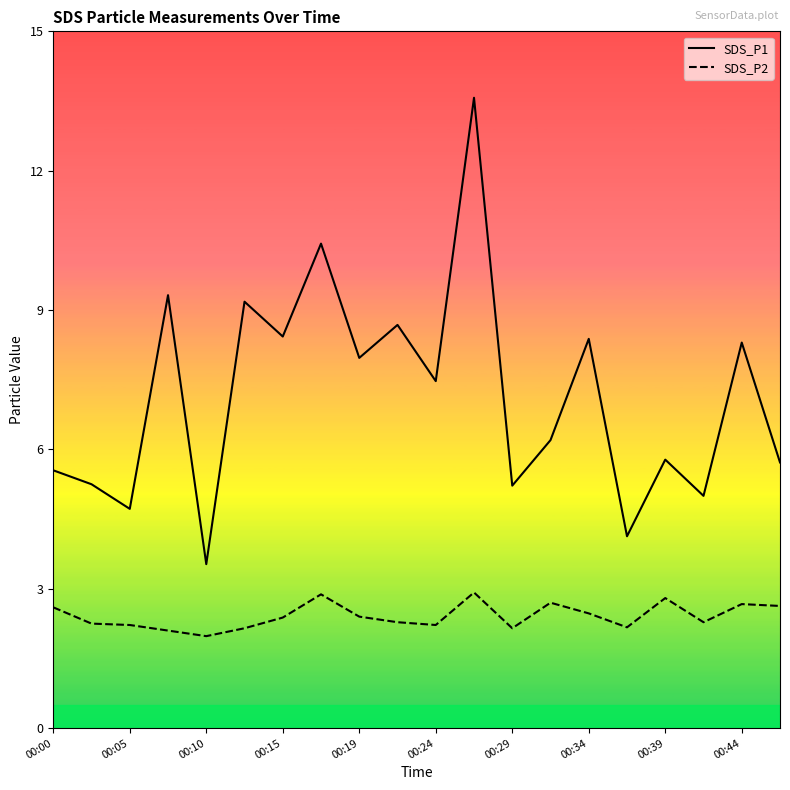

How many lines are shown in the chart?

2